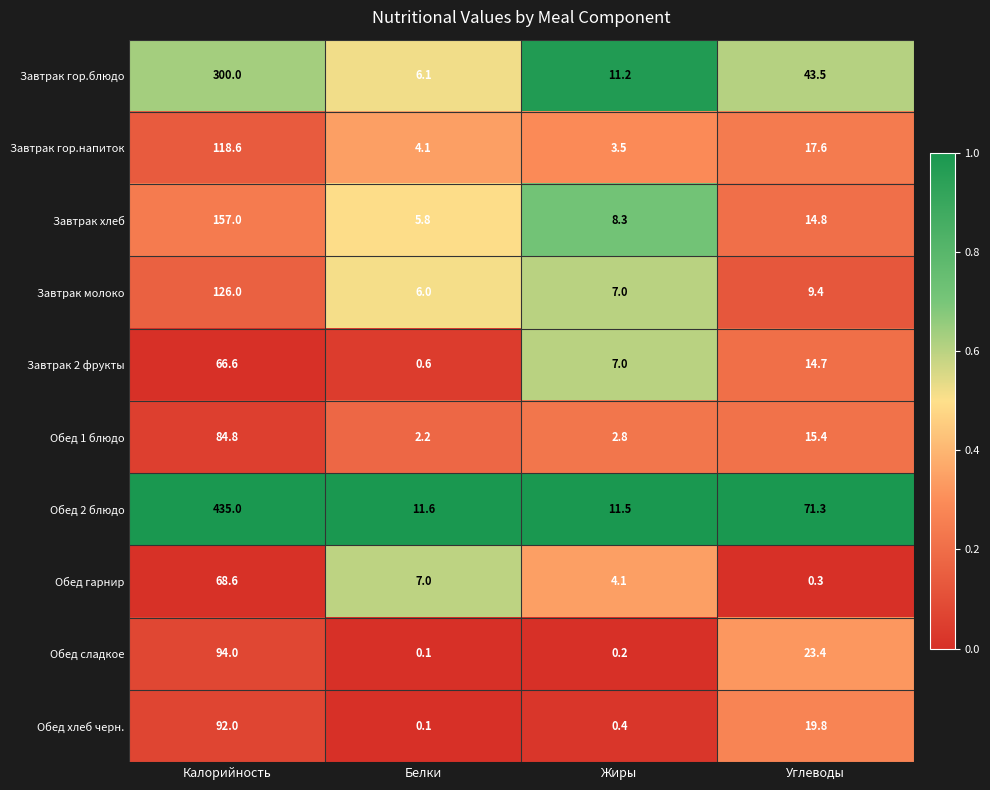

At how many categories does at least one series exceed 0?

4